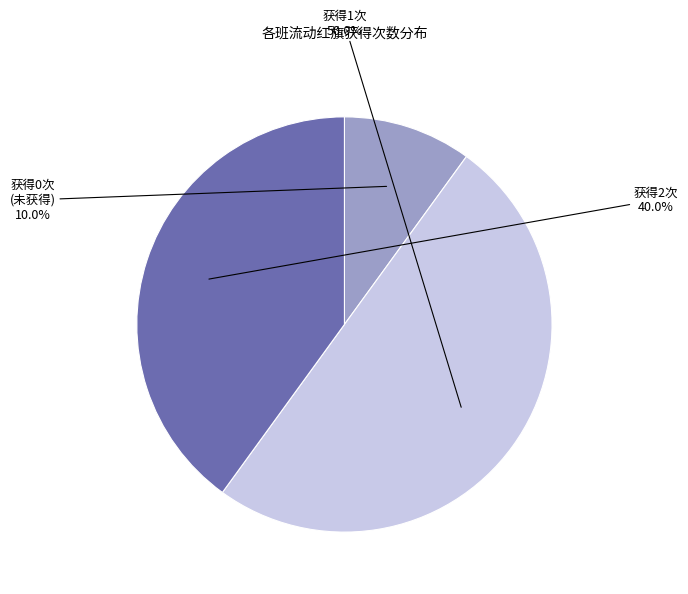

How many slices are in this pie chart?

3